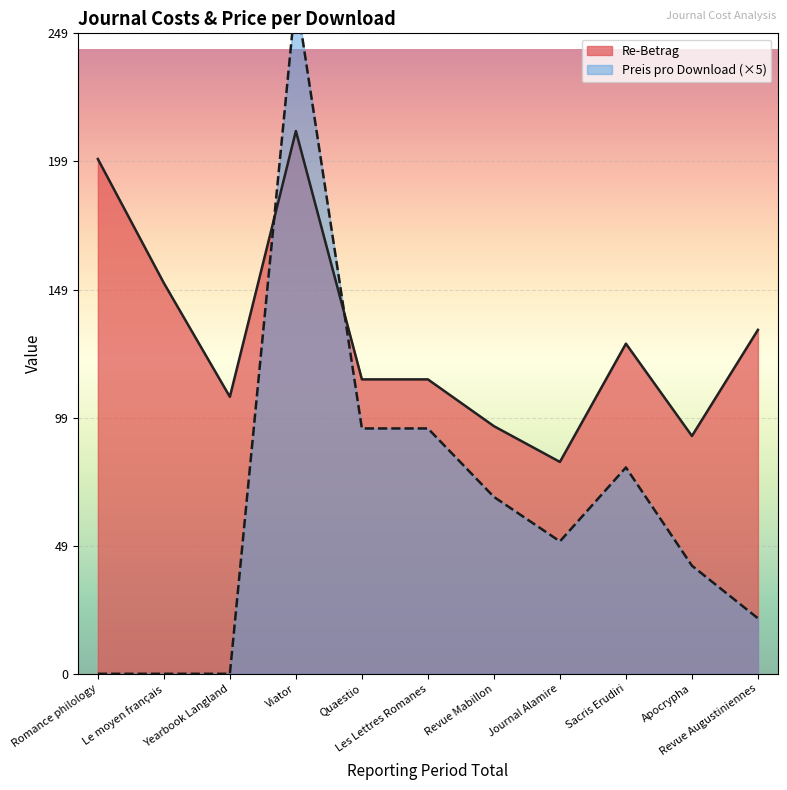

Count the number of data series in this chart.

2